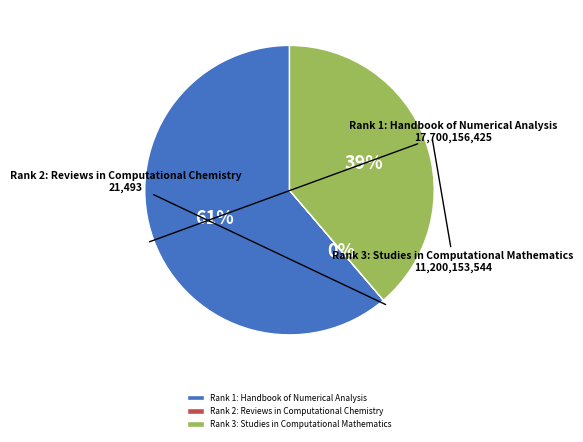

To the nearest percent, what portion does Rank 1: Handbook of Numerical Analysis represent?

61%